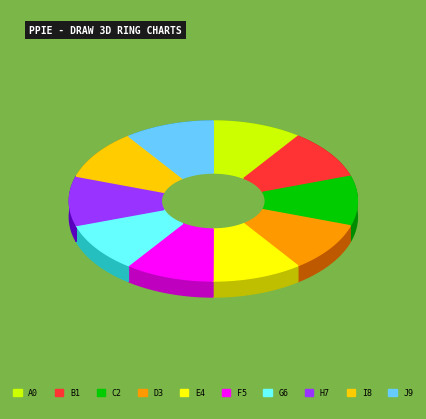

Combined, do 28 and 28 account for over 50%?

No